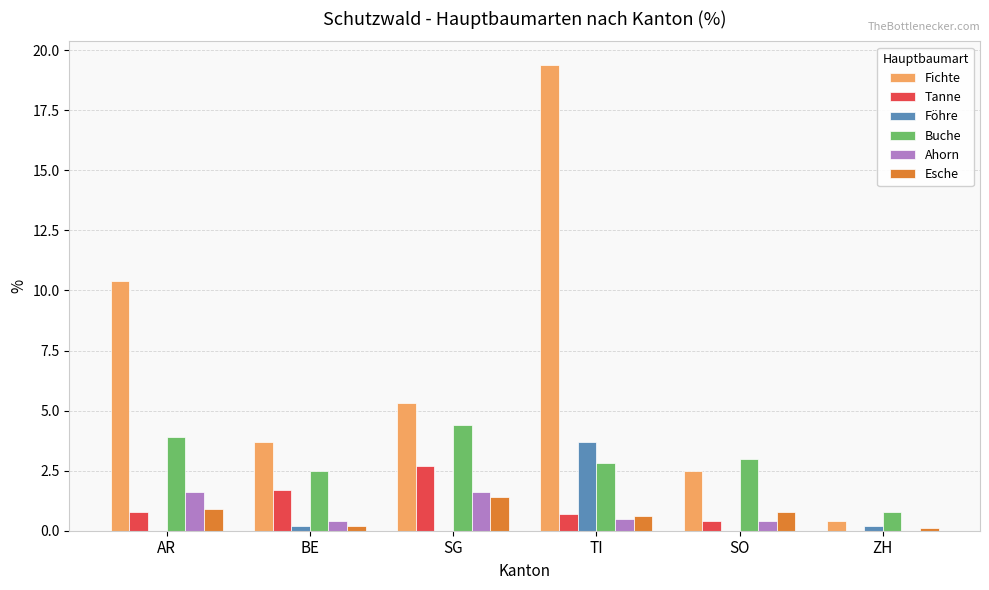

Reading left to right, transcribe all the data shown in this chart.

Fichte: AR=10.4	BE=3.7	SG=5.3	TI=19.4	SO=2.5	ZH=0.4
Tanne: AR=0.8	BE=1.7	SG=2.7	TI=0.7	SO=0.4	ZH=0.0
Föhre: AR=0.0	BE=0.2	SG=0.0	TI=3.7	SO=0.0	ZH=0.2
Buche: AR=3.9	BE=2.5	SG=4.4	TI=2.8	SO=3.0	ZH=0.8
Ahorn: AR=1.6	BE=0.4	SG=1.6	TI=0.5	SO=0.4	ZH=0.0
Esche: AR=0.9	BE=0.2	SG=1.4	TI=0.6	SO=0.8	ZH=0.1